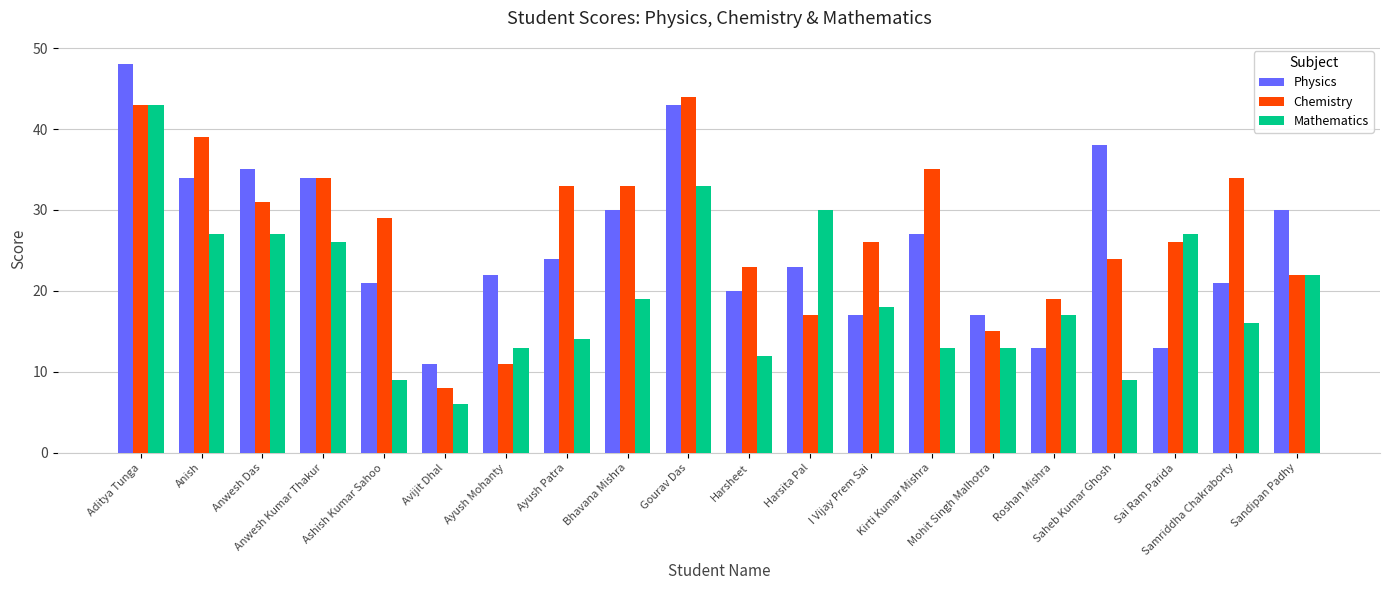

List the series in order of their overall mean, highest first.

Chemistry, Physics, Mathematics